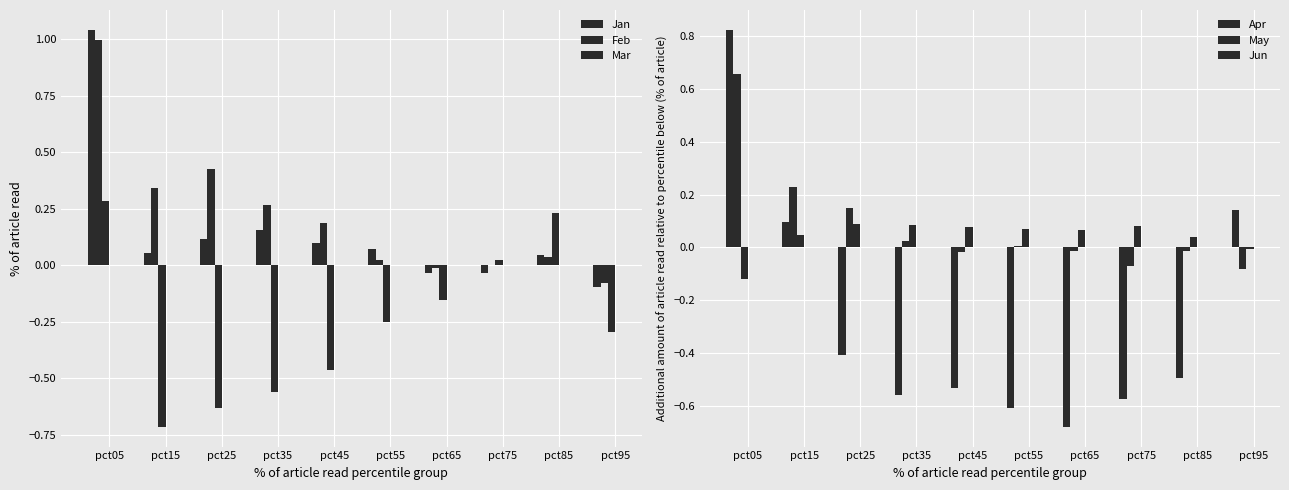

Which series has the largest range (max minus min)?

Apr